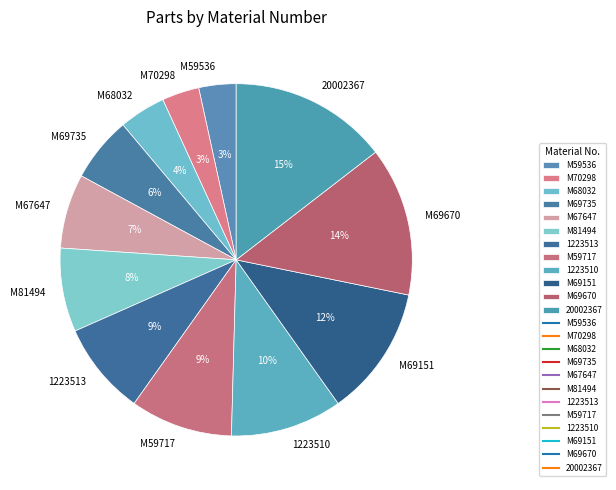

Between M69735 and 1223510, which is larger?

1223510